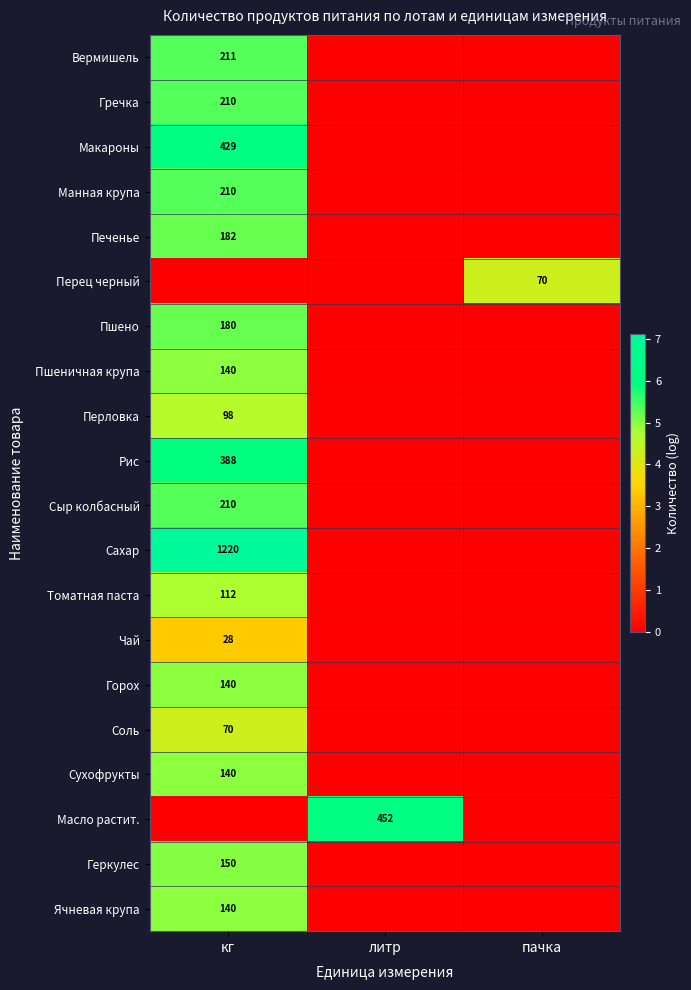

Is it true that Печенье equals 182 at кг?

True